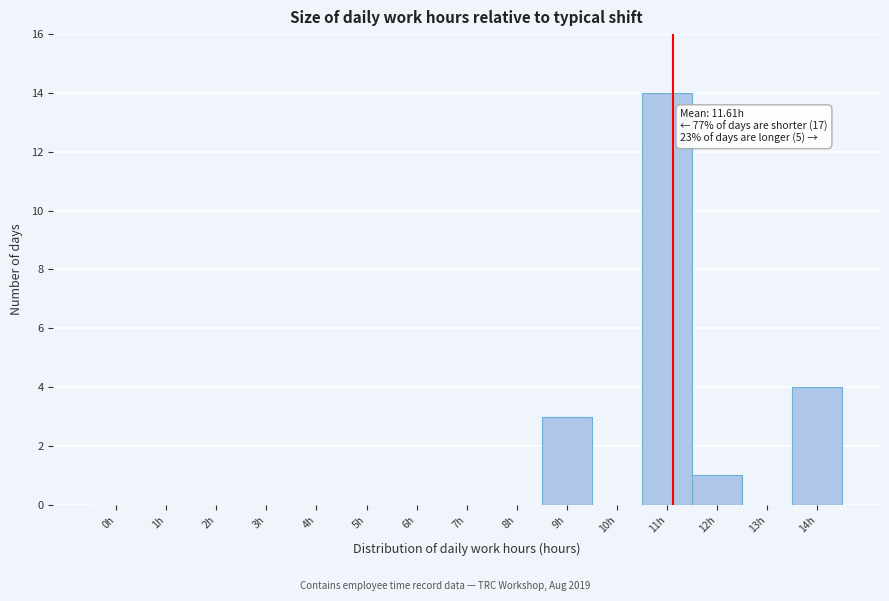

Reading left to right, list all the values displayed in this chart.

0h=0	1h=0	2h=0	3h=0	4h=0	5h=0	6h=0	7h=0	8h=0	9h=3	10h=0	11h=14	12h=1	13h=0	14h=4